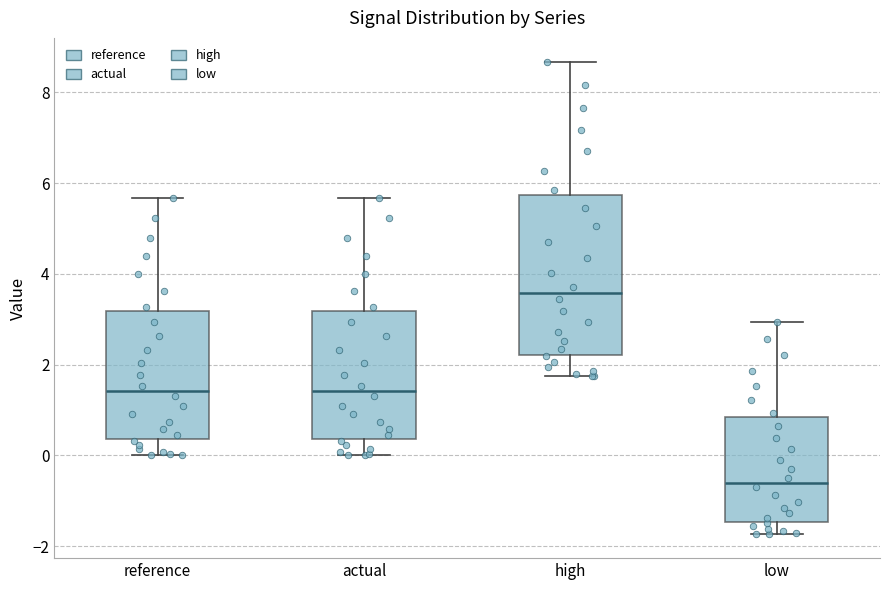

Comparing the boxes themselves (not the whiskers), which one is the tallest?

high